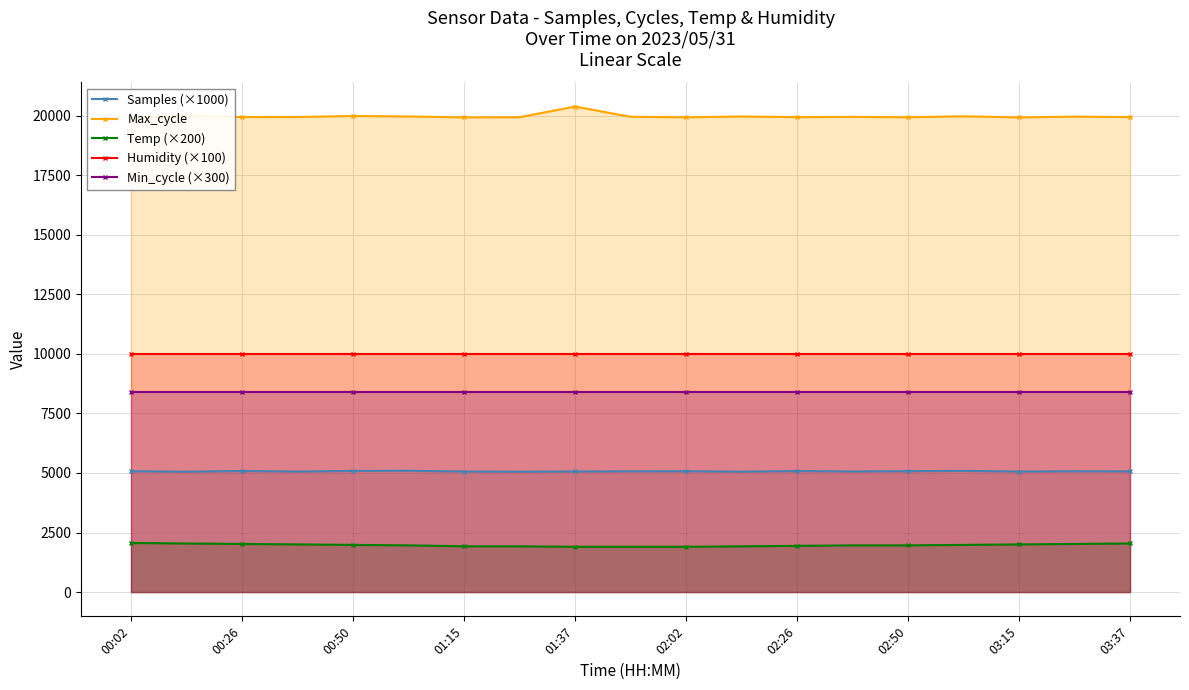

True or false: Max_cycle and Min_cycle (×300) cross at least once.

False